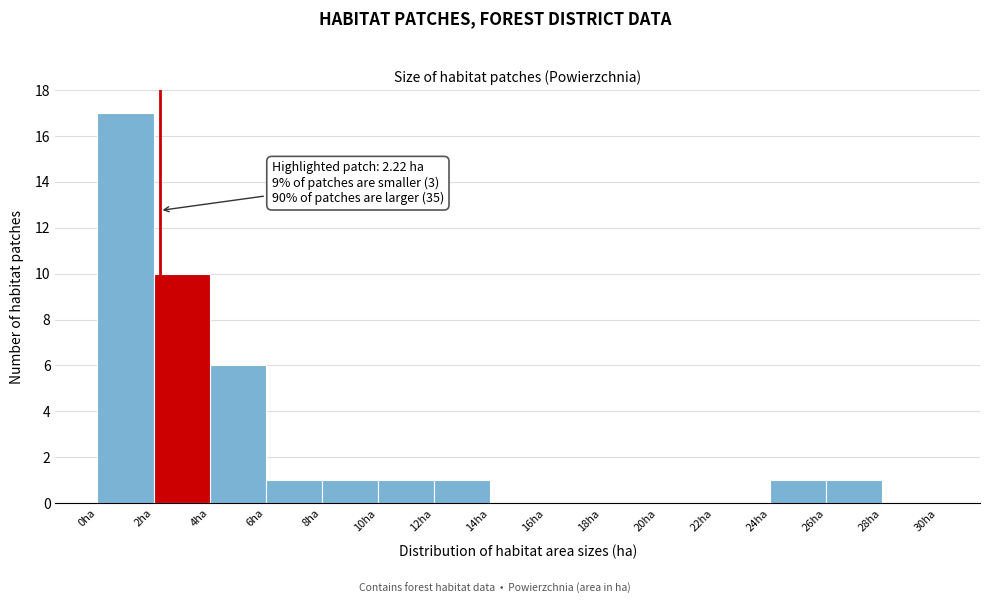

Which range on the x-axis has the tallest bar?

0 to 2